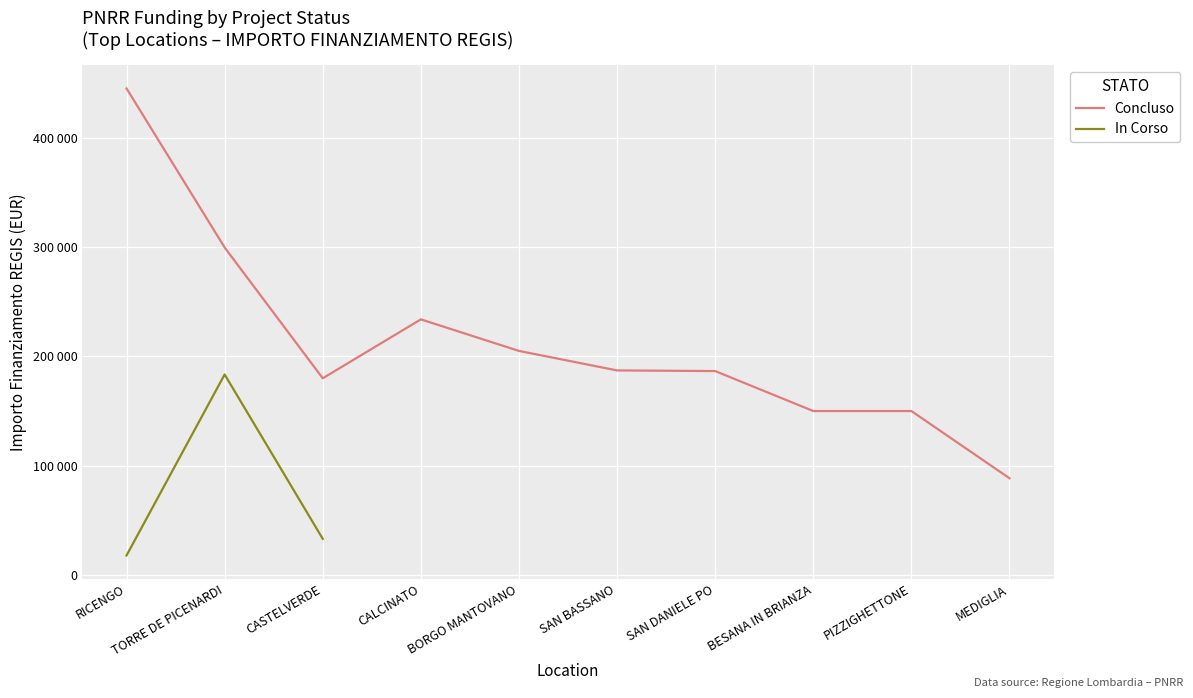

List the labels in order of value, largest first.

TORRE DE PICENARDI, CASTELVERDE, RICENGO